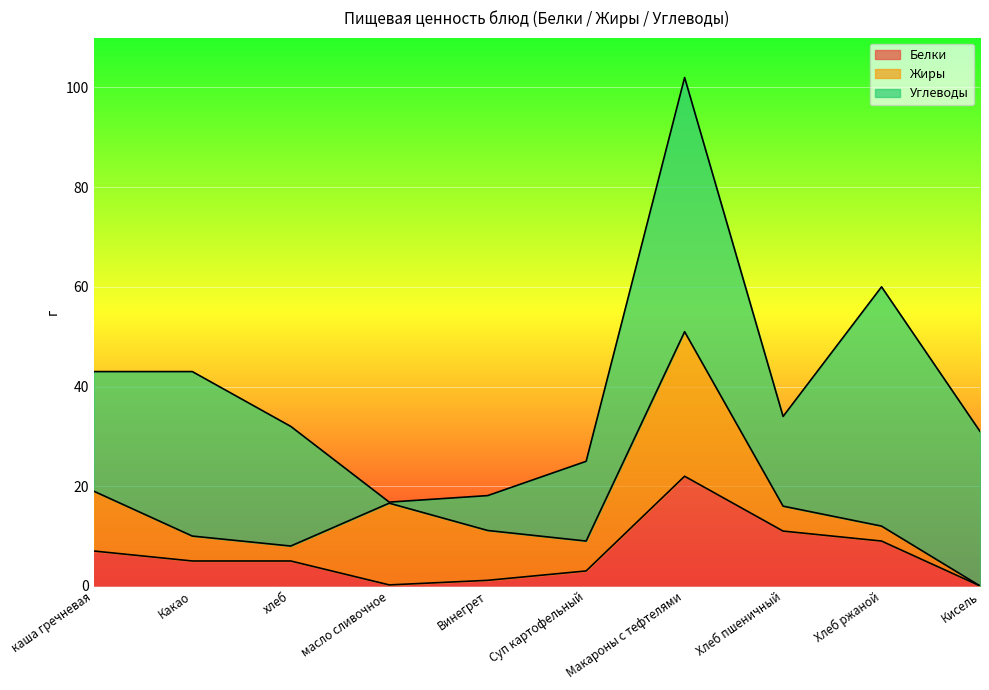

What is the maximum value for Белки?

22.0